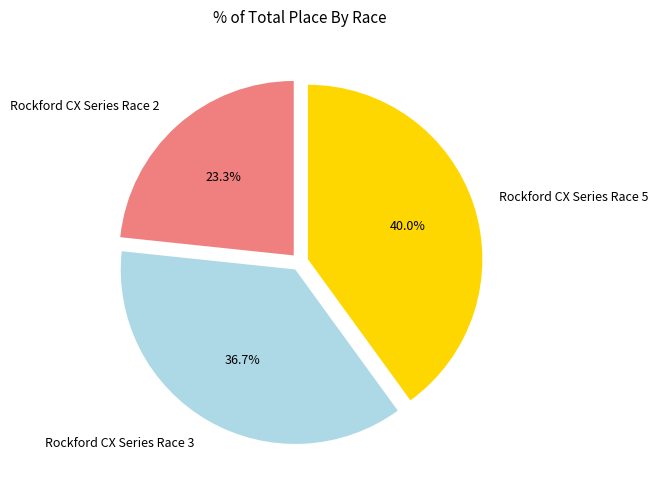

To the nearest percent, what is the combined percentage of Rockford CX Series Race 2 and Rockford CX Series Race 3?

60%